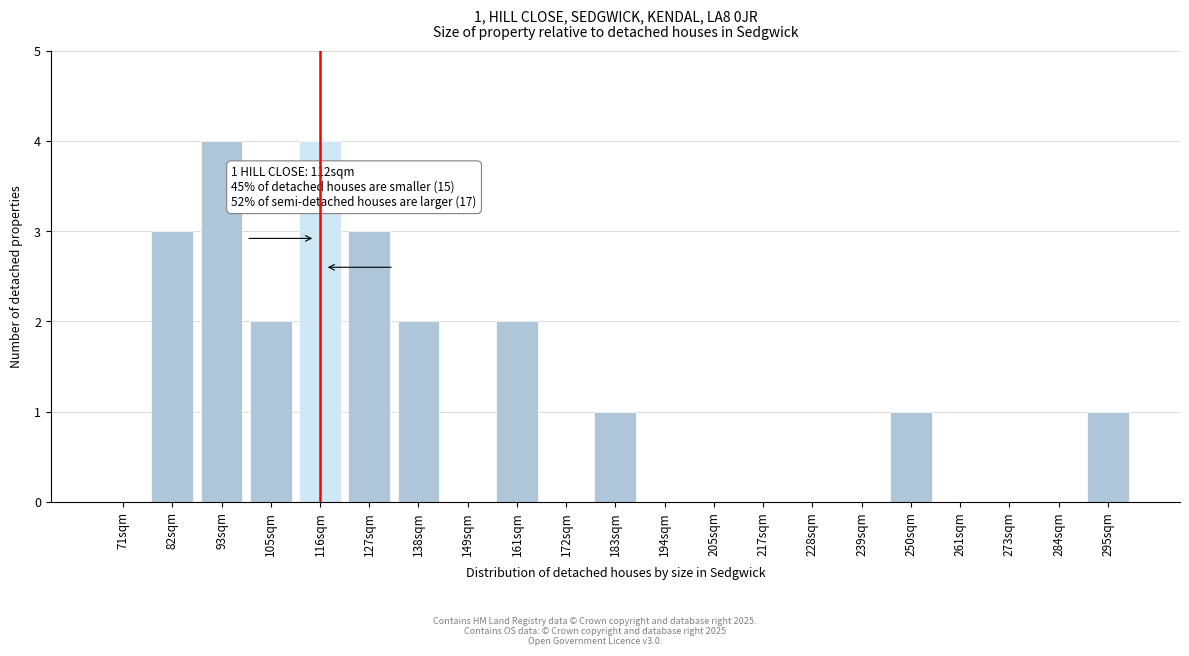

Reading left to right, what are all the values shown in this chart?

71sqm=0	82sqm=3	93sqm=4	105sqm=2	116sqm=4	127sqm=3	138sqm=2	149sqm=0	161sqm=2	172sqm=0	183sqm=1	194sqm=0	205sqm=0	217sqm=0	228sqm=0	239sqm=0	250sqm=1	261sqm=0	273sqm=0	284sqm=0	295sqm=1